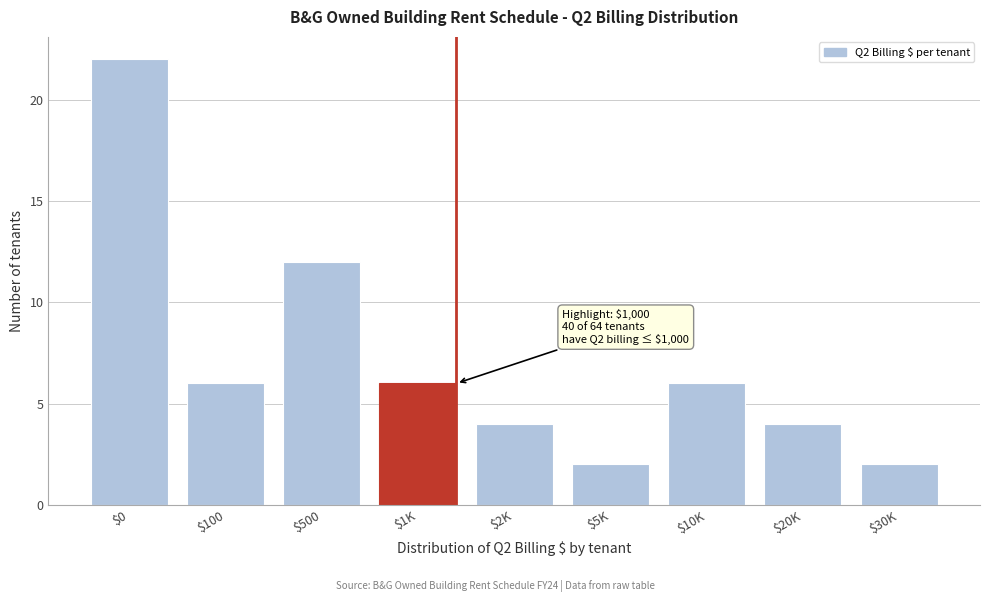

Reading right to left, list all the values displayed in this chart.

2	4	6	2	4	6	12	6	22